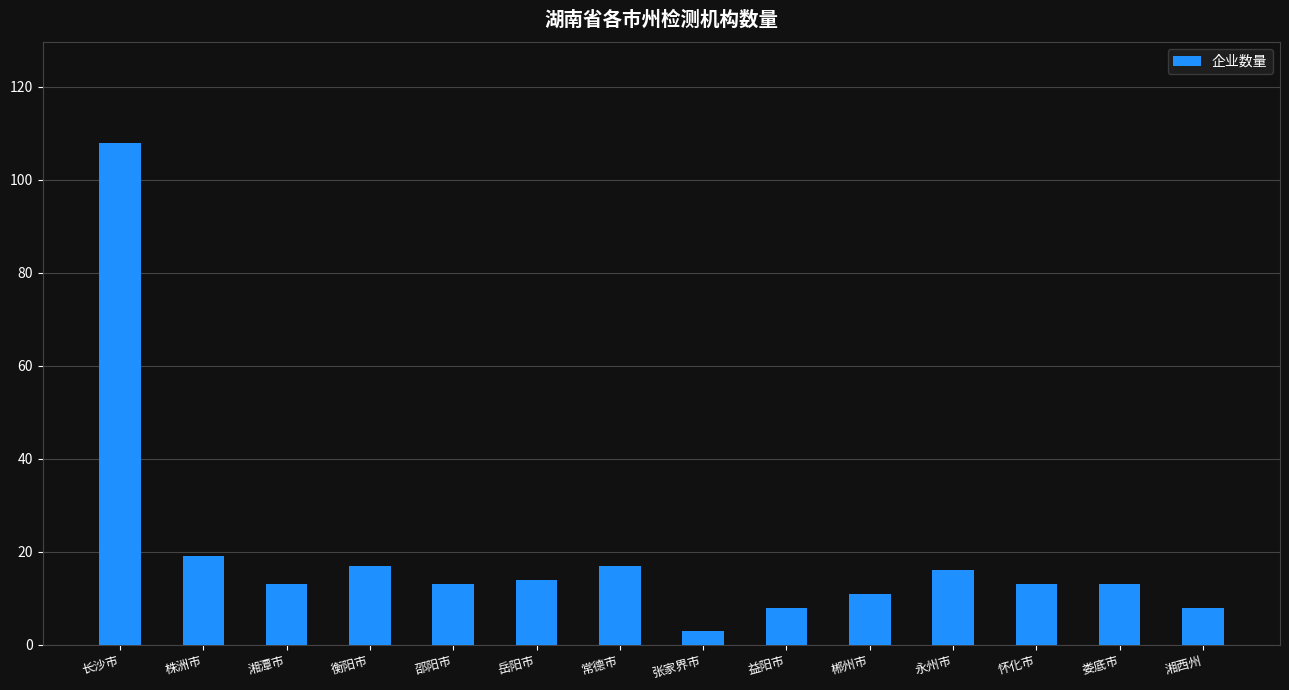

What is the sum of the values at 永州市 and 岳阳市?

30